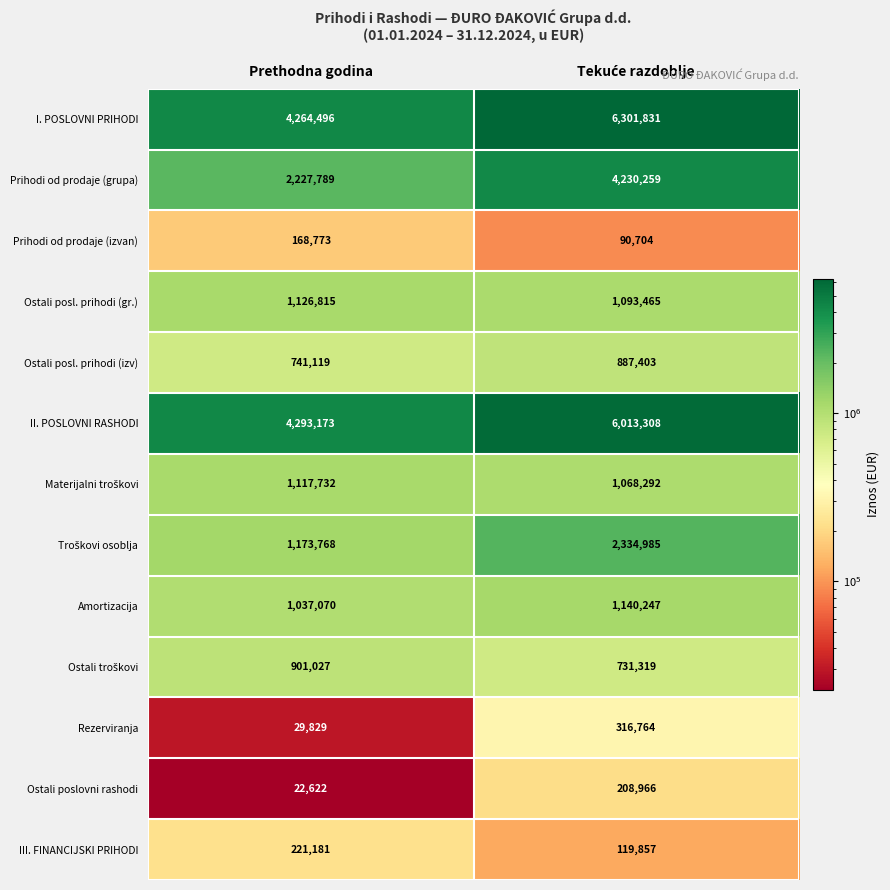

The Prihodi od prodaje (grupa) series shows 3488468 at Prethodna godina. True or false?

False